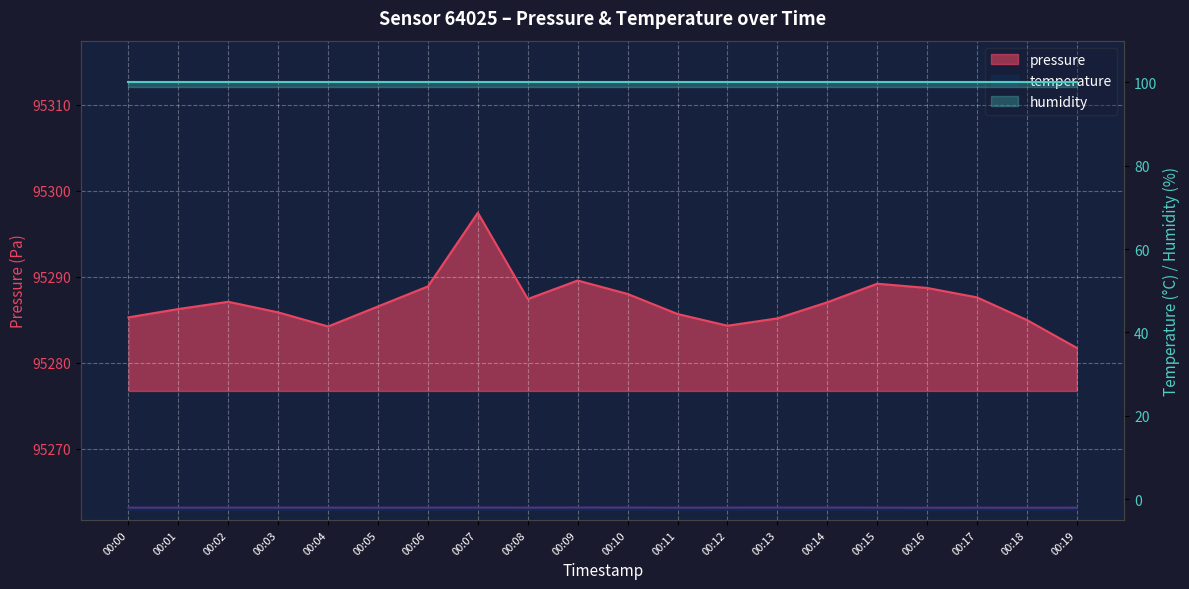

How many data points in pressure are above 95287?

10